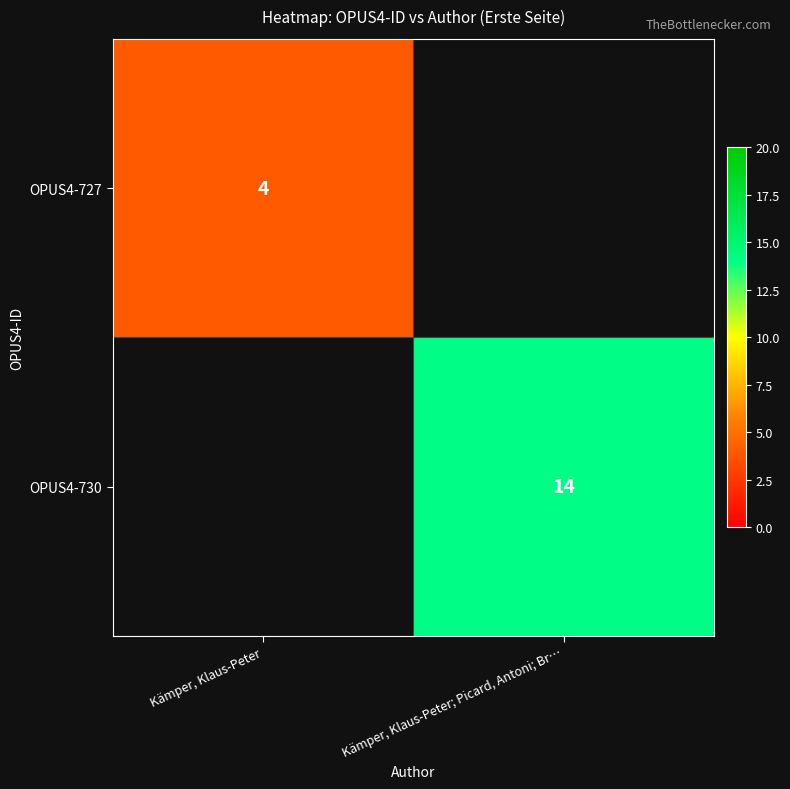

What is the smallest value displayed?

4.0